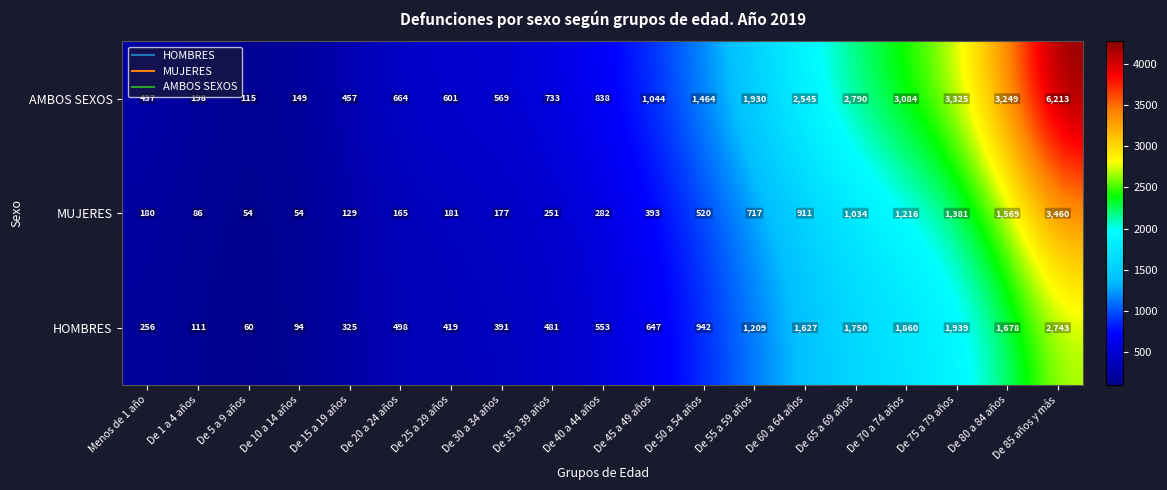

Is it true that MUJERES equals 717 at De 55 a 59 años?

True